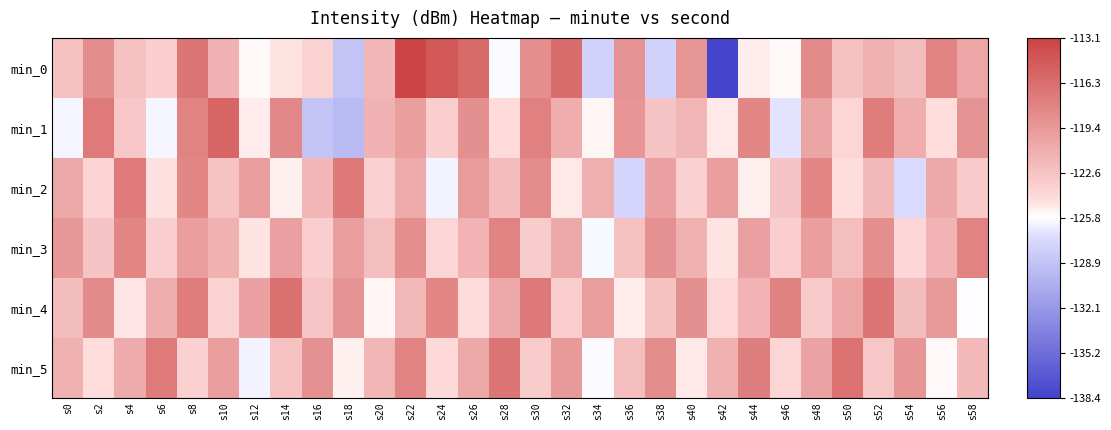

Reading right to left, what are all the values shown in this chart?

min_0: s58=-120.5	s56=-117.9	s54=-122.1	s52=-121.3	s50=-122.4	s48=-118.4	s46=-125.5	s44=-125.1	s42=-138.4	s40=-119.3	s38=-127.9	s36=-119.0	s34=-127.9	s32=-116.2	s30=-118.7	s28=-125.9	s26=-115.9	s24=-114.6	s22=-113.1	s20=-121.7	s18=-128.8	s16=-123.7	s14=-124.7	s12=-125.5	s10=-121.4	s8=-116.9	s6=-123.4	s4=-122.4	s2=-118.6	s0=-122.5
min_1: s58=-119.1	s56=-124.6	s54=-121.0	s52=-117.5	s50=-123.9	s48=-120.3	s46=-126.8	s44=-118.1	s42=-124.9	s40=-121.6	s38=-122.7	s36=-119.2	s34=-125.4	s32=-121.0	s30=-117.7	s28=-124.3	s26=-118.8	s24=-123.5	s22=-119.9	s20=-121.3	s18=-129.7	s16=-128.9	s14=-118.2	s12=-125.0	s10=-115.6	s8=-117.9	s6=-126.1	s4=-123.0	s2=-117.2	s0=-126.1
min_2: s58=-123.1	s56=-120.7	s54=-127.2	s52=-121.9	s50=-124.5	s48=-118.1	s46=-122.7	s44=-125.2	s42=-119.9	s40=-123.5	s38=-120.1	s36=-127.7	s34=-121.2	s32=-124.9	s30=-118.5	s28=-122.1	s26=-119.7	s24=-126.2	s22=-120.9	s20=-123.5	s18=-117.1	s16=-121.7	s14=-125.2	s12=-119.9	s10=-122.5	s8=-118.1	s6=-124.7	s4=-117.2	s2=-123.9	s0=-120.5
min_3: s58=-117.9	s56=-121.5	s54=-124.0	s52=-118.7	s50=-122.2	s48=-119.9	s46=-123.5	s44=-120.0	s42=-124.7	s40=-121.2	s38=-118.9	s36=-122.5	s34=-126.0	s32=-120.7	s30=-123.2	s28=-117.9	s26=-121.5	s24=-124.0	s22=-118.7	s20=-122.2	s18=-119.9	s16=-123.5	s14=-120.0	s12=-124.7	s10=-121.2	s8=-119.9	s6=-123.5	s4=-118.0	s2=-122.7	s0=-119.3
min_4: s58=-125.8	s56=-119.4	s54=-122.1	s52=-116.8	s50=-120.4	s48=-123.1	s46=-117.8	s44=-121.4	s42=-124.1	s40=-118.8	s38=-122.4	s36=-125.1	s34=-119.8	s32=-123.4	s30=-117.1	s28=-120.8	s26=-124.4	s24=-118.1	s22=-121.8	s20=-125.4	s18=-119.1	s16=-122.8	s14=-116.4	s12=-120.1	s10=-123.8	s8=-117.4	s6=-121.1	s4=-124.8	s2=-118.4	s0=-122.1
min_5: s58=-121.9	s56=-125.6	s54=-119.2	s52=-122.9	s50=-116.6	s48=-120.2	s46=-123.9	s44=-117.6	s42=-121.2	s40=-124.9	s38=-118.6	s36=-122.2	s34=-125.9	s32=-119.6	s30=-123.2	s28=-116.9	s26=-120.6	s24=-124.2	s22=-117.9	s20=-121.6	s18=-125.2	s16=-118.9	s14=-122.6	s12=-126.2	s10=-119.9	s8=-123.6	s6=-117.2	s4=-120.9	s2=-124.6	s0=-121.2